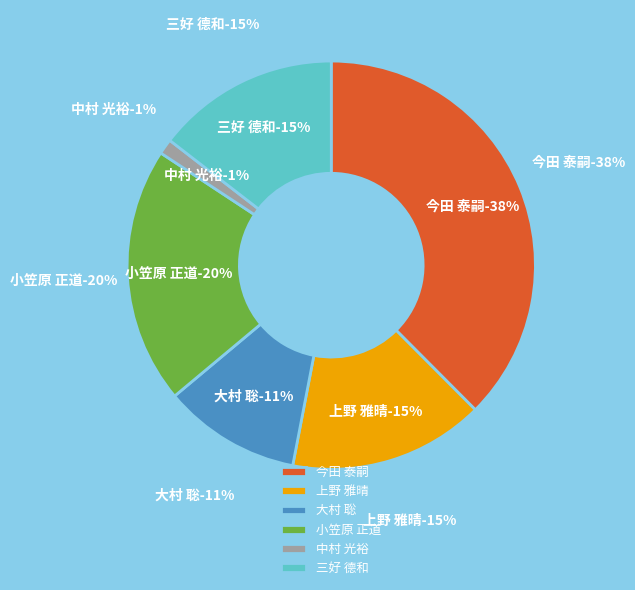

What is the smallest slice in the pie chart?

中村 光裕